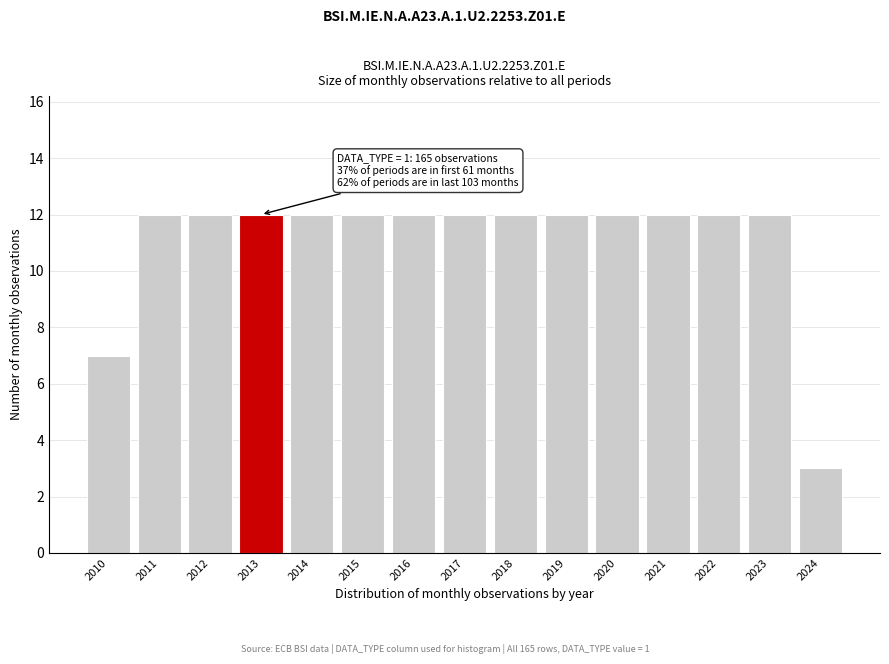

Reading left to right, list all the values displayed in this chart.

7	12	12	12	12	12	12	12	12	12	12	12	12	12	3